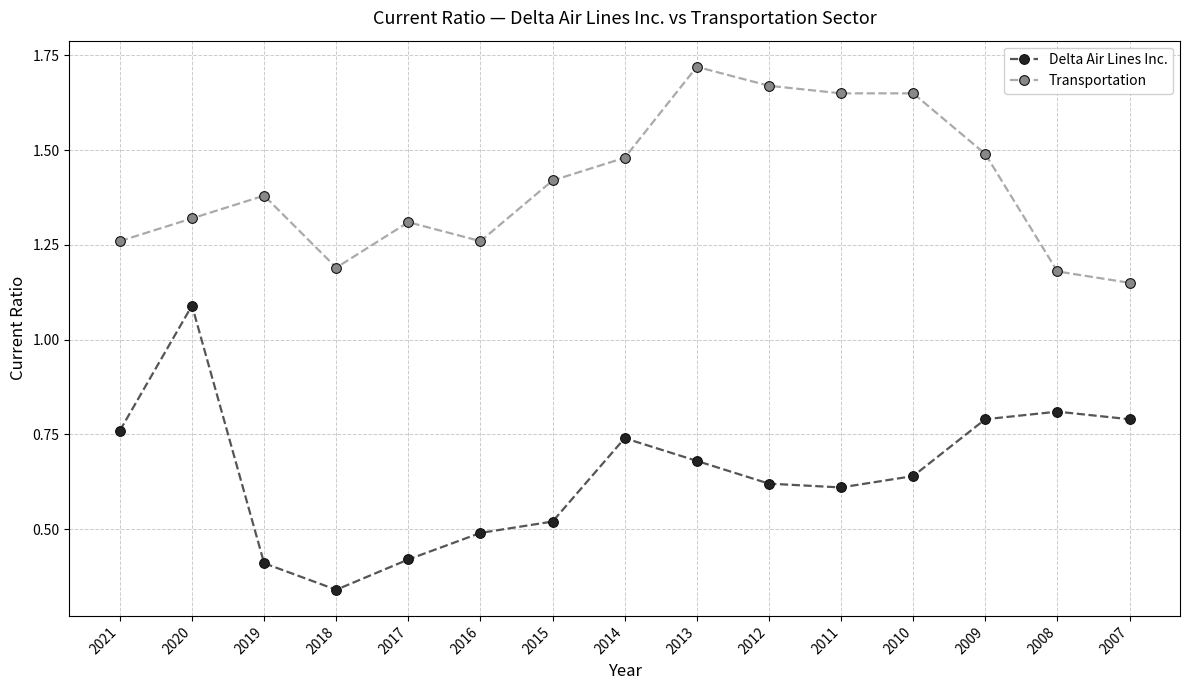

List the series in order of their overall mean, highest first.

Transportation, Delta Air Lines Inc.